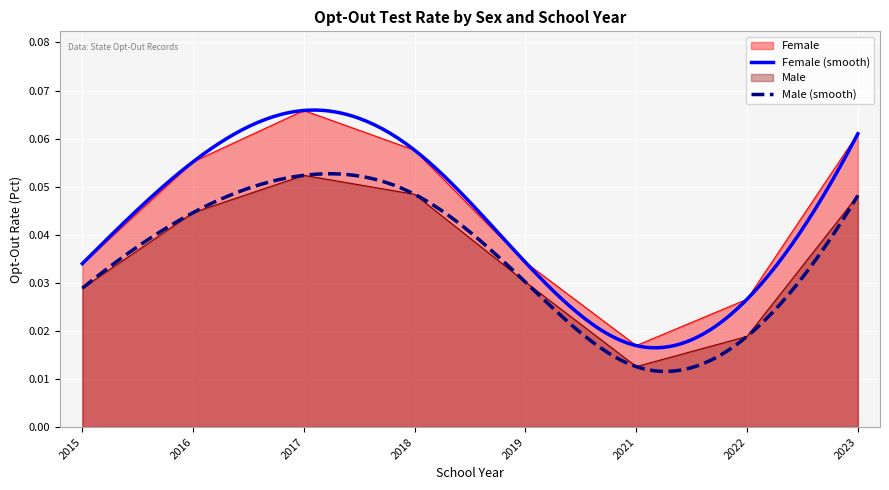

Which category has the lowest value across all series?

2021